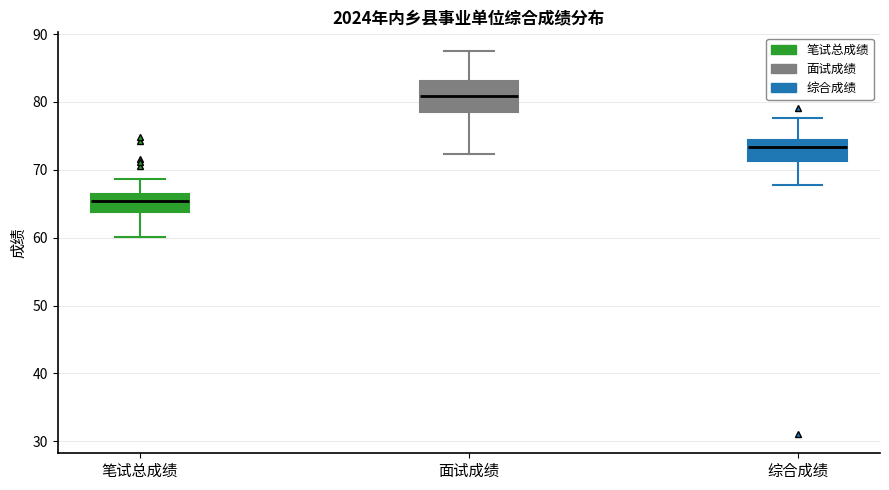

Which box has the highest median line?

面试成绩